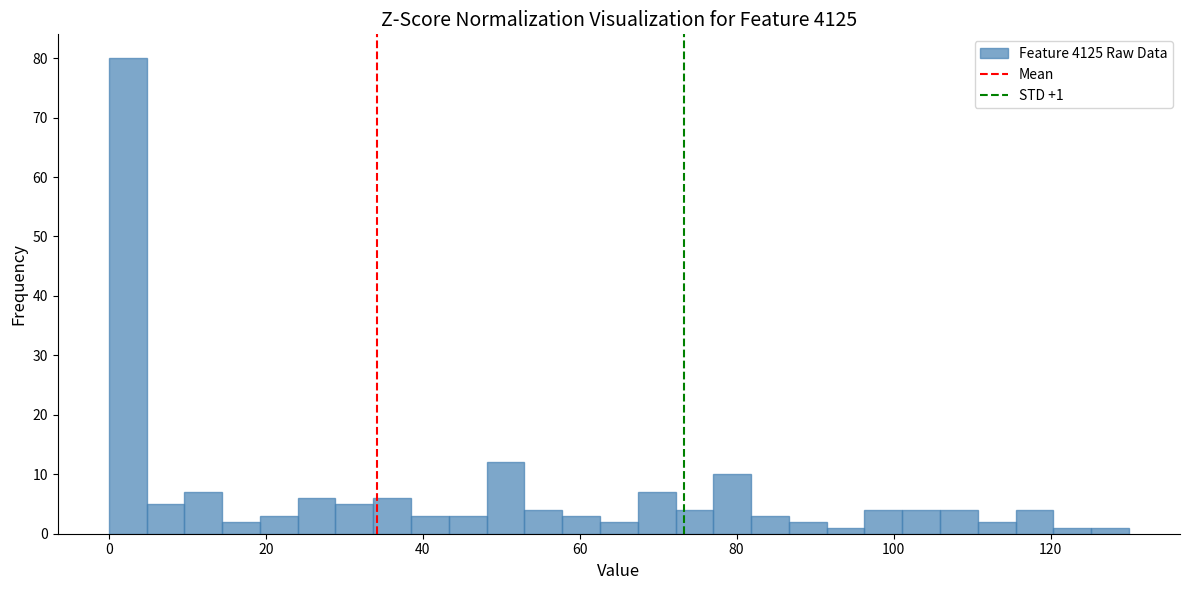

Read against the x-axis, roughly where is the centre of the tallest bar?

2